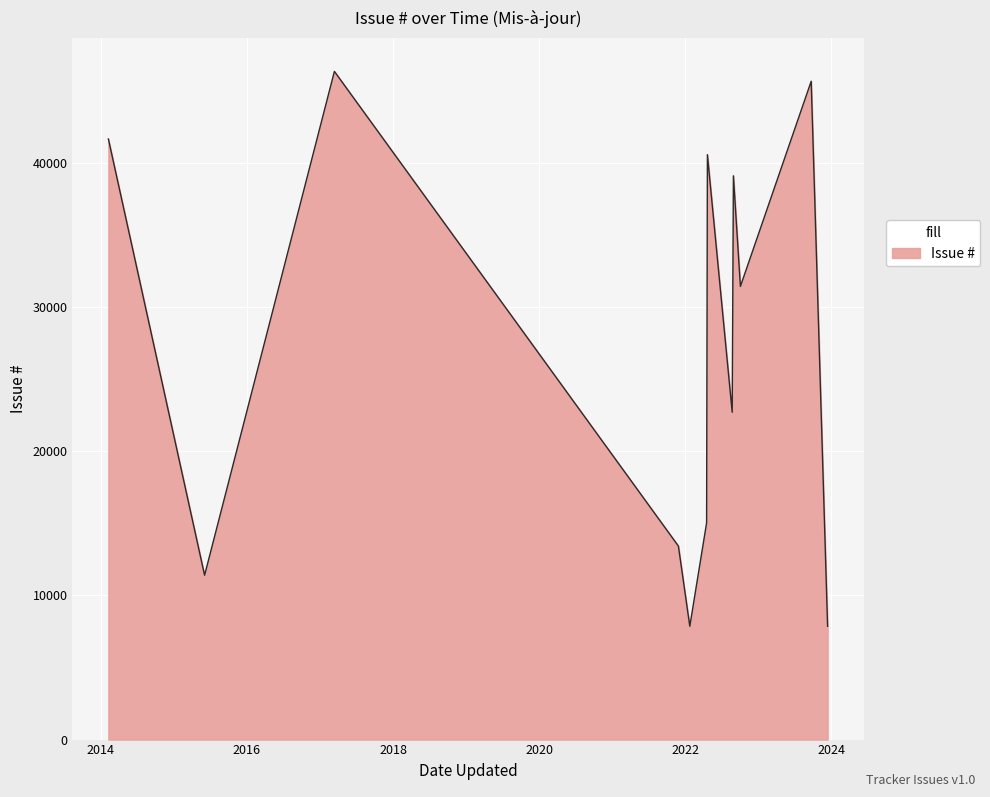

What is the maximum value shown in the chart?

46341